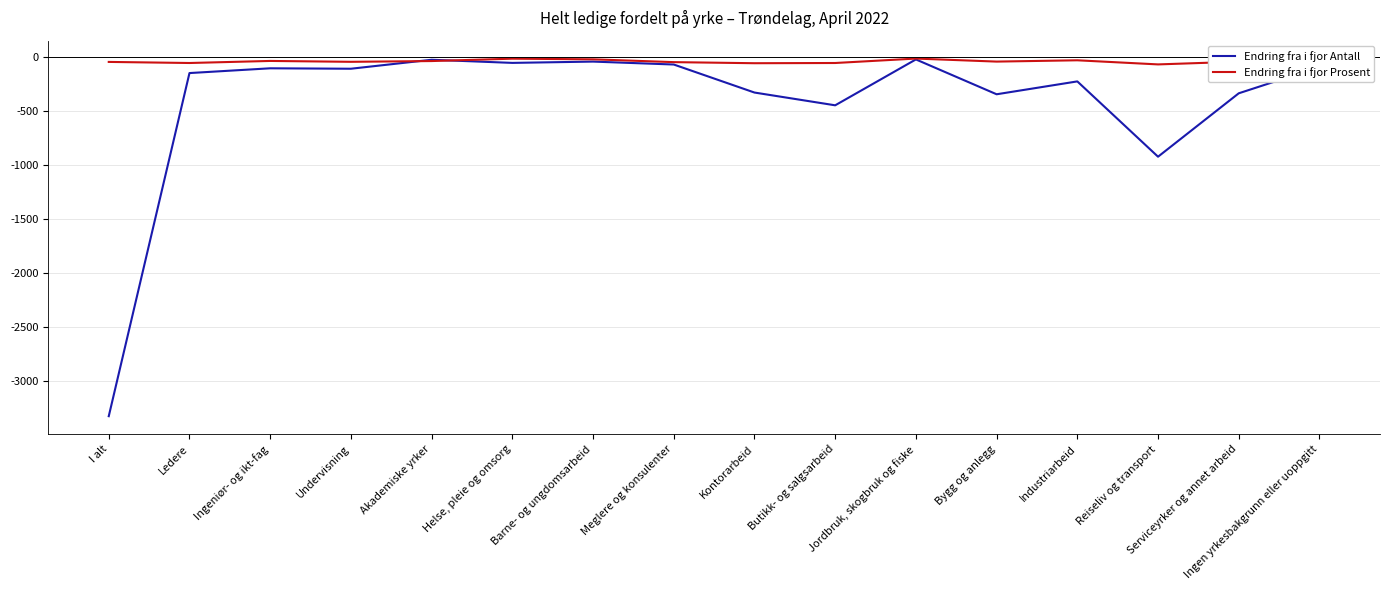

What is the spread (max minus min) of values at Meglere og konsulenter?

22